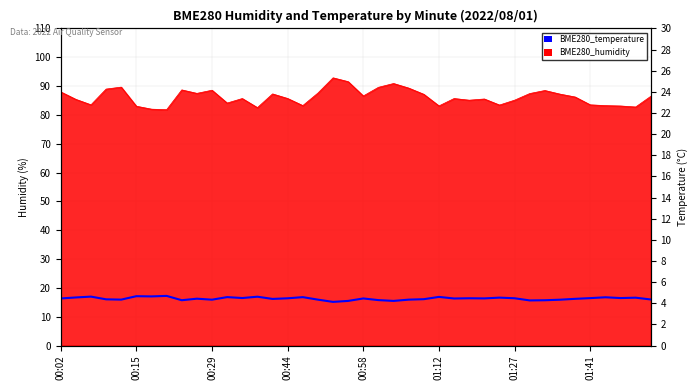

True or false: the data shows 8.1 at 33.

False